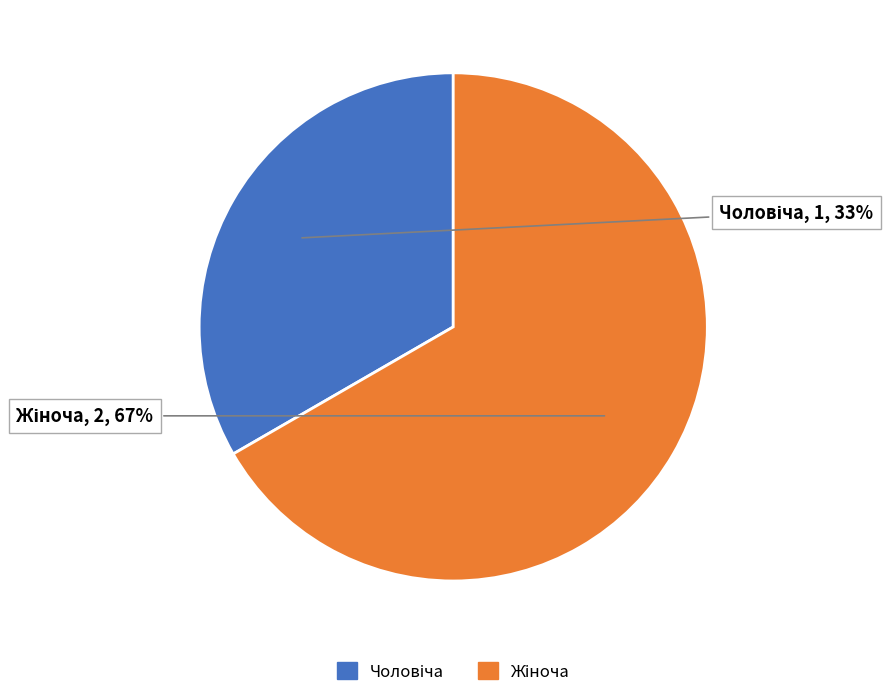

Does any single category account for the majority?

Yes